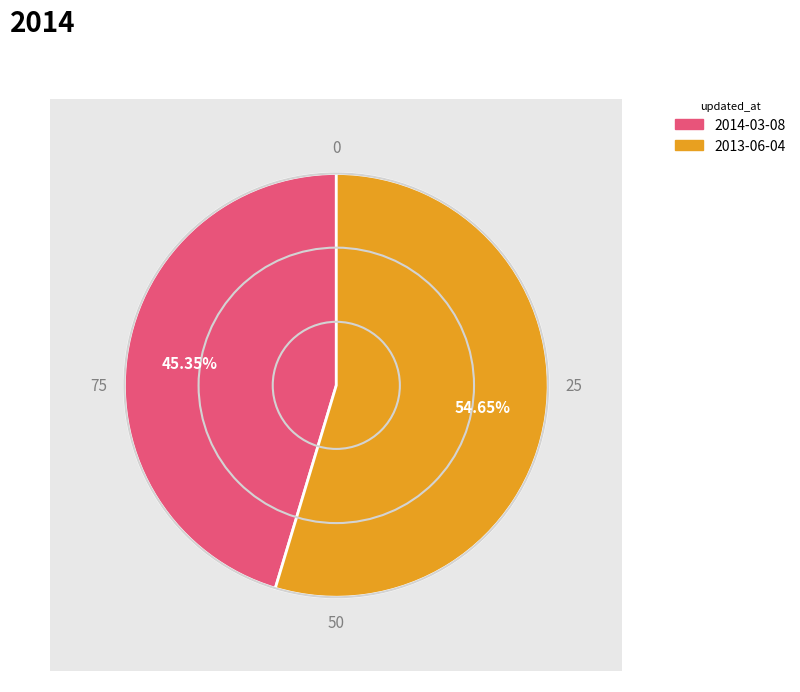

Is there a majority slice in this chart?

Yes